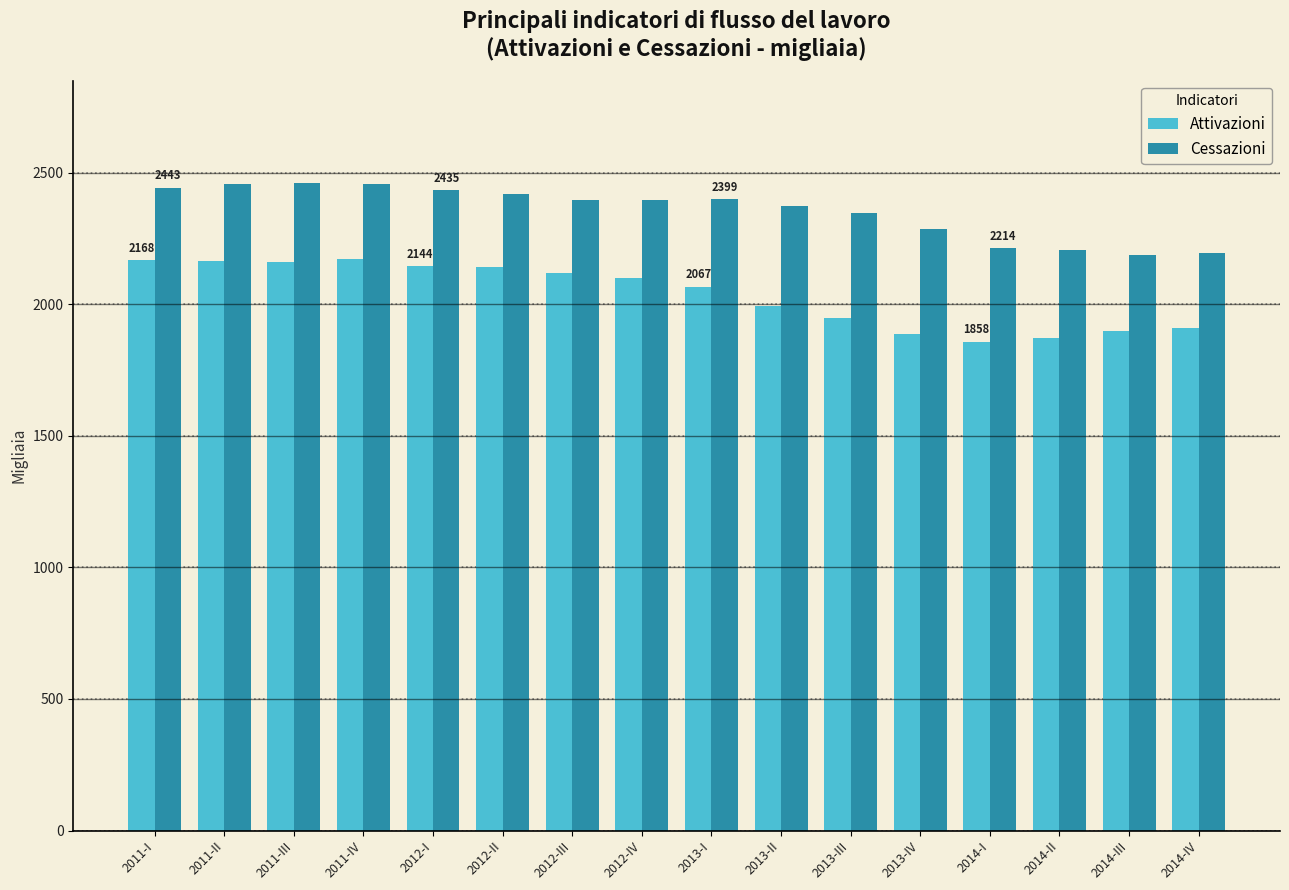

What is the minimum value for Cessazioni?

2187.0